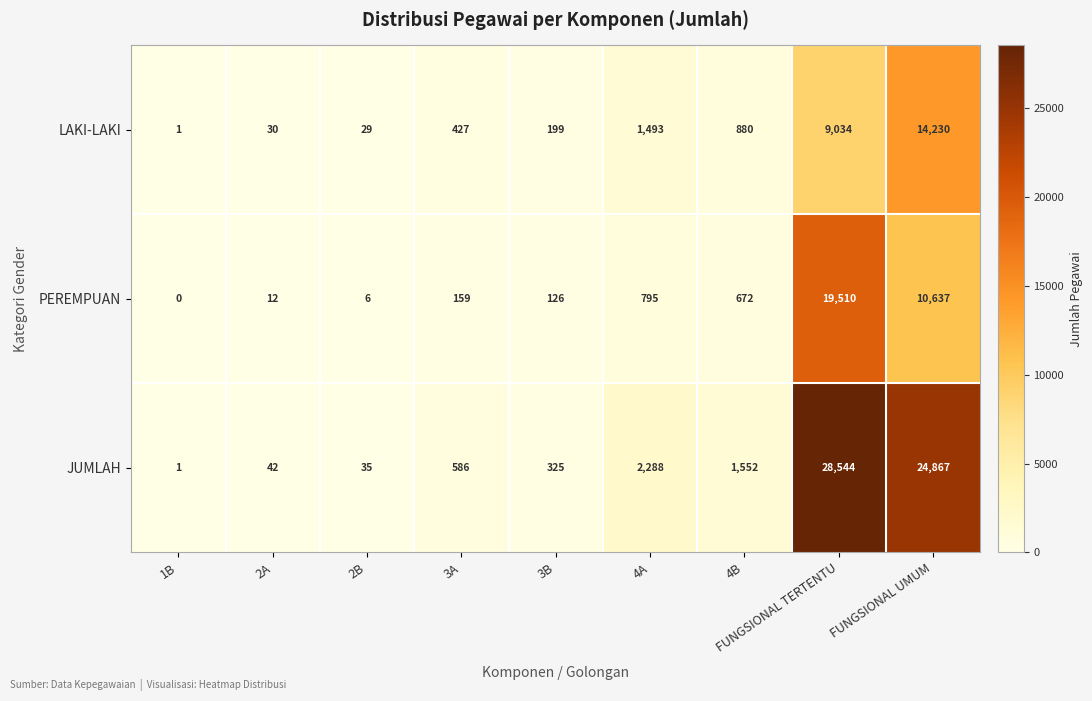

The value of LAKI-LAKI at FUNGSIONAL UMUM is 14230. True or false?

True